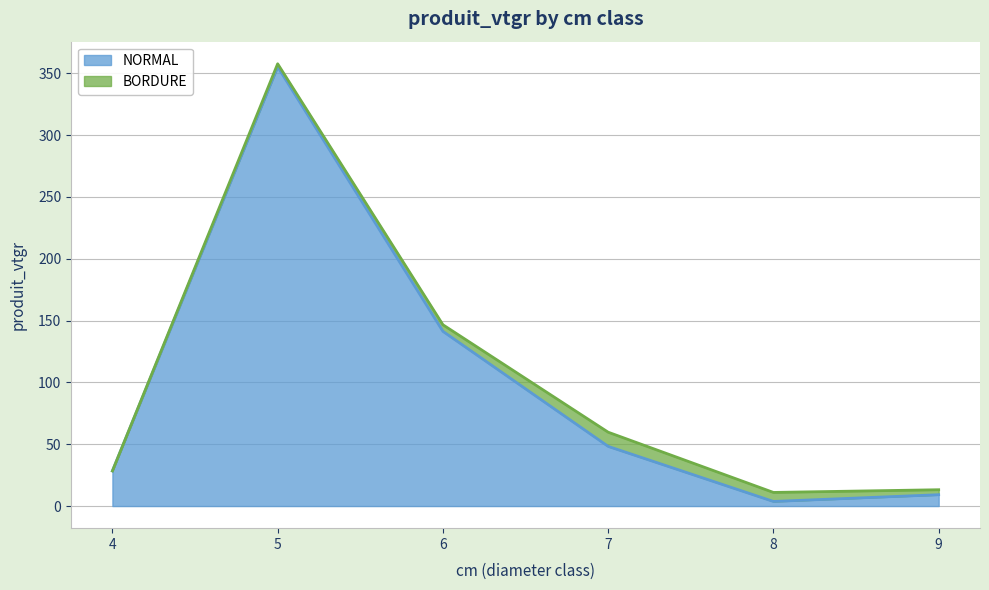

What is the value of the 1st point from the left?

28.4